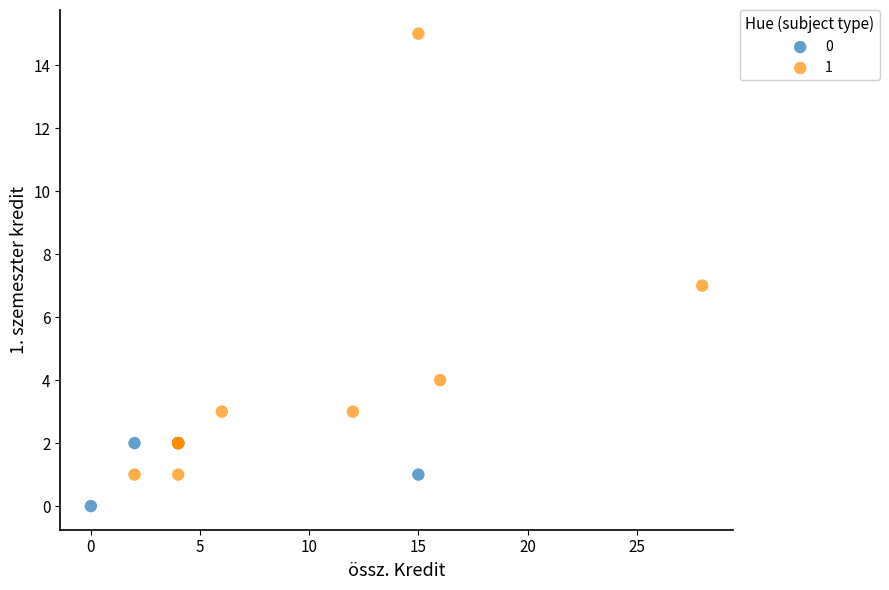

What are all the series names shown in the legend?

0, 1